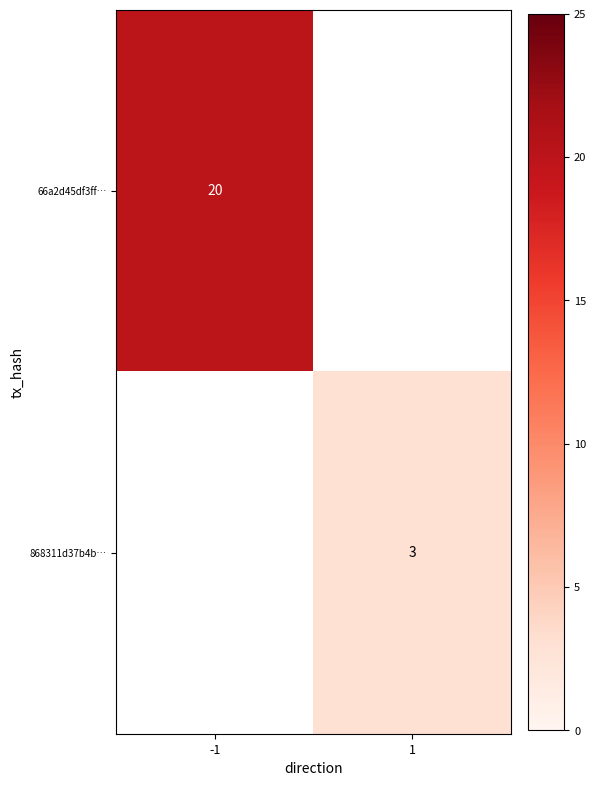

Is the value of 66a2d45df3ff… at -1 greater than the value of 868311d37b4b… at 1?

Yes